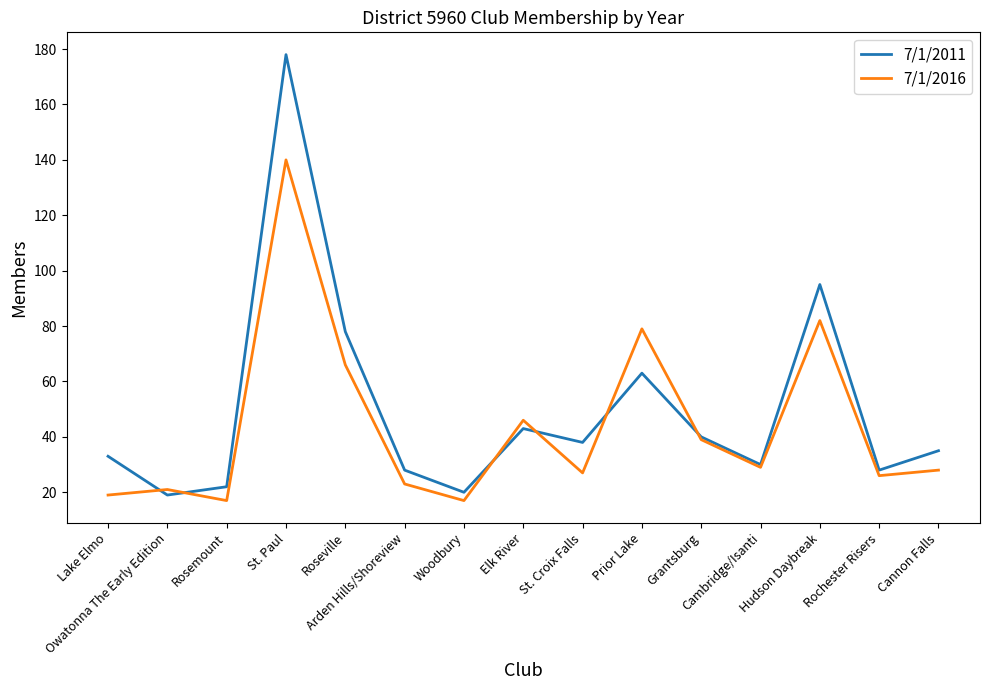

The 7/1/2011 series shows 68 at St. Croix Falls. True or false?

False